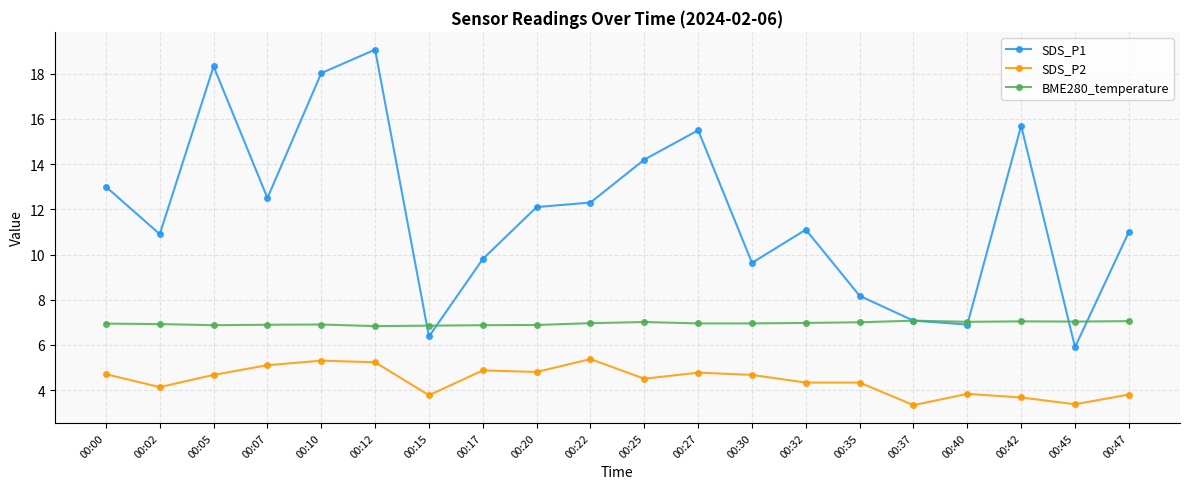

List the series in order of their overall mean, highest first.

SDS_P1, BME280_temperature, SDS_P2